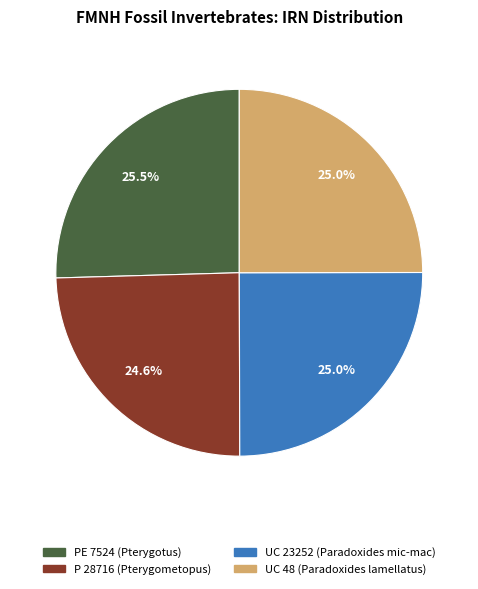

Count the number of slices in the pie.

4